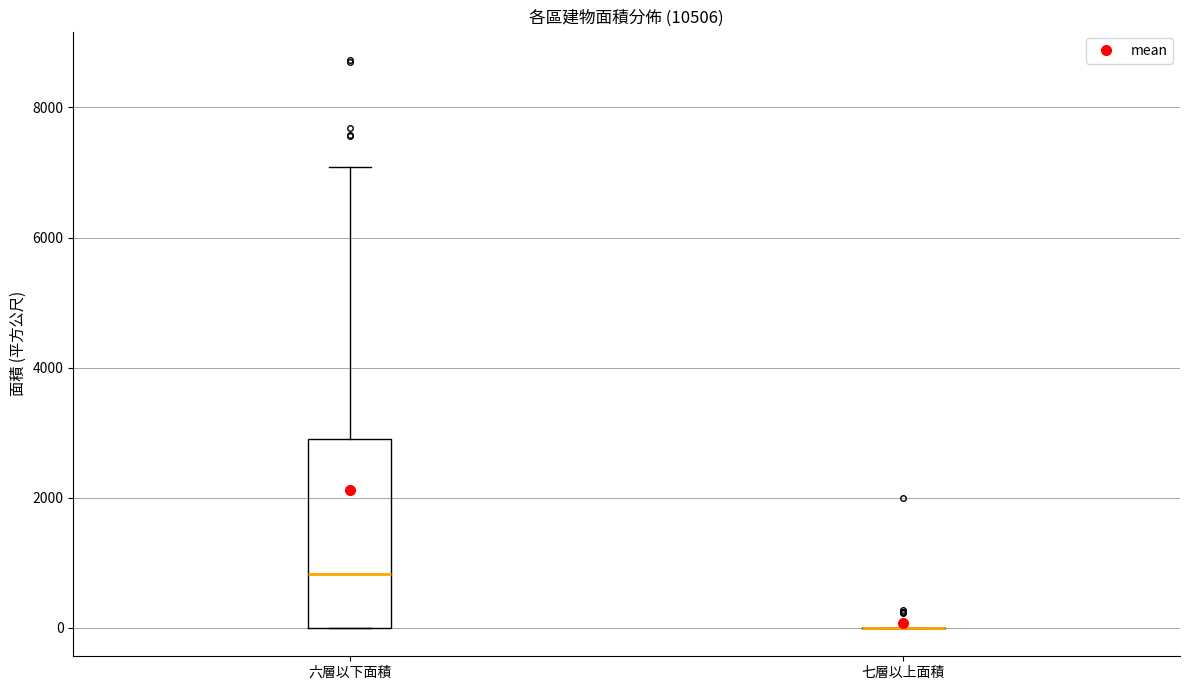

Reading left to right, read every box against the y-axis: the position of its median line, the range the box covers, and the ends of its whiskers. The values are not printed on the chart, so give them approximately, as read against the axis.

六層以下面積: median 800, box 0 to 3000, whiskers 0 to 7000
七層以上面積: box collapsed to a line at 0, whiskers 0 to 0